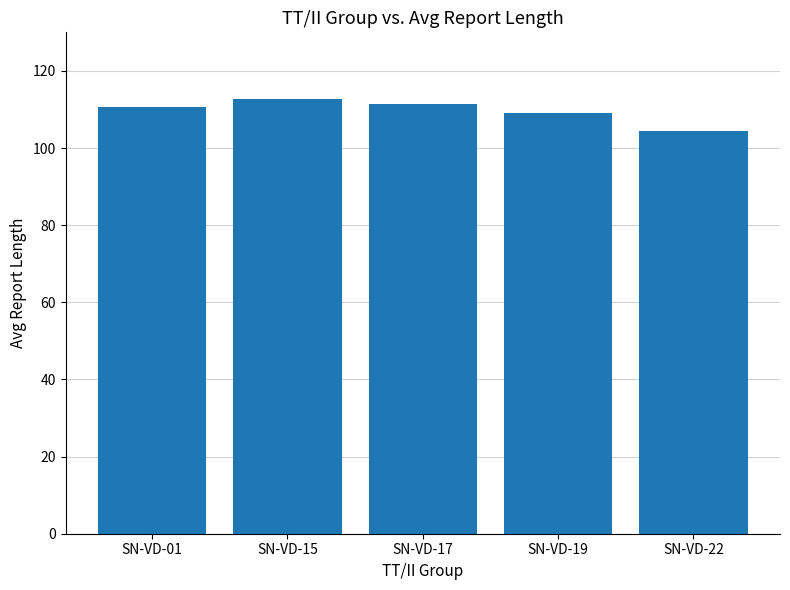

How many values exceed 110?

3